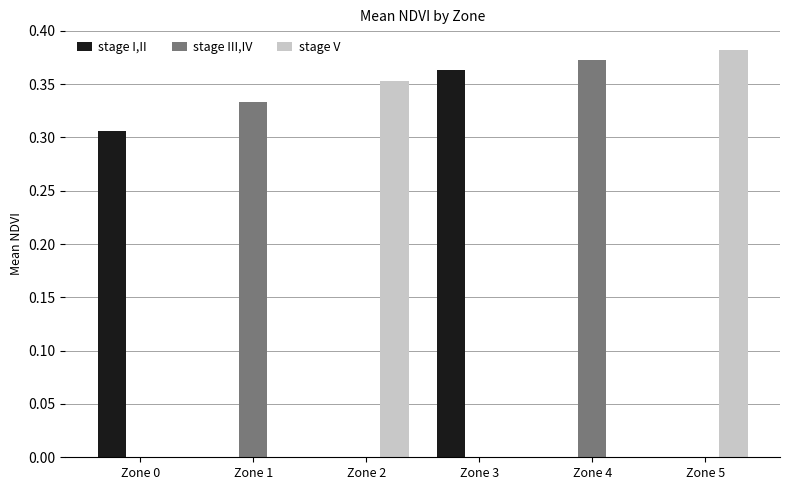

At which category does the chart reach its peak across all series?

Zone 5